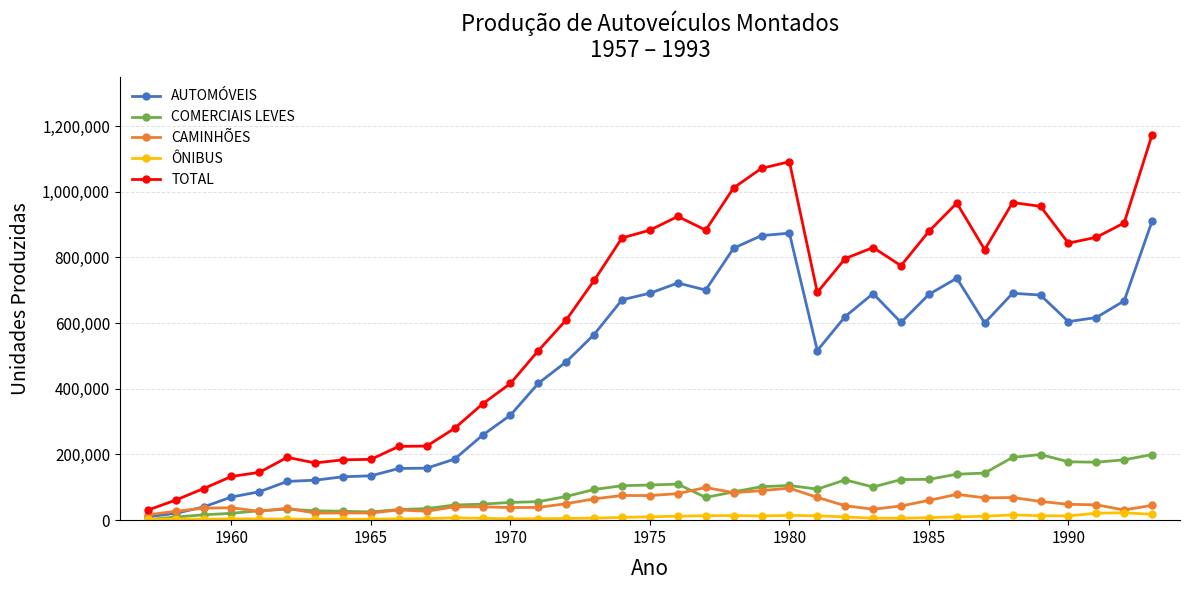

True or false: ÔNIBUS and TOTAL intersect in this chart.

False